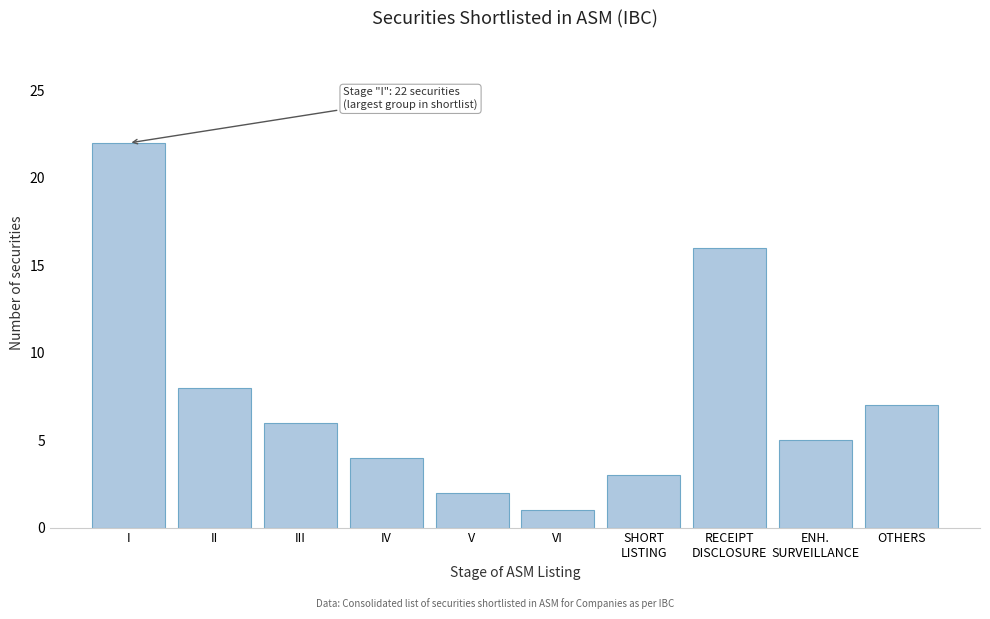

Reading left to right, list all the values displayed in this chart.

22	8	6	4	2	1	3	16	5	7